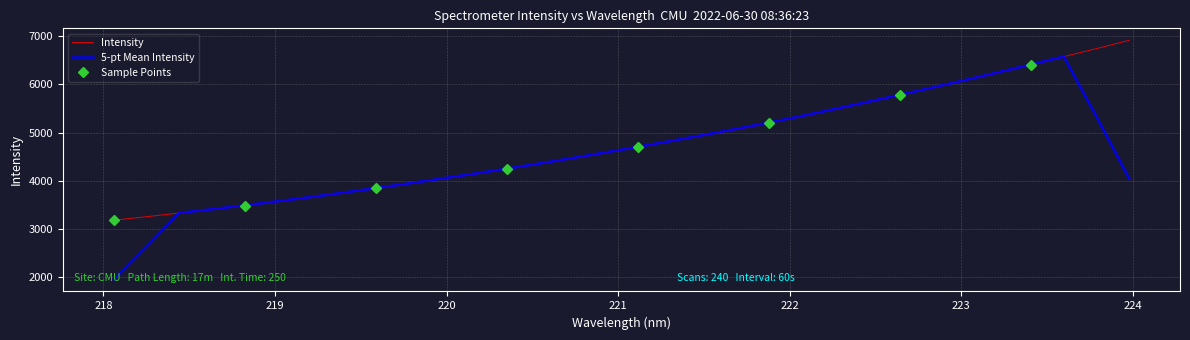

What is the maximum value shown in the chart?

6911.3